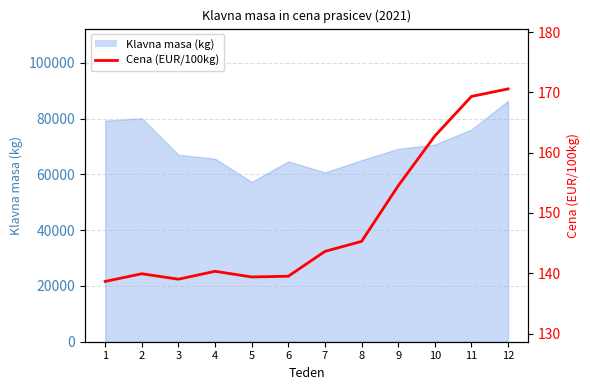

True or false: the data shows 85.3 at 10.

False